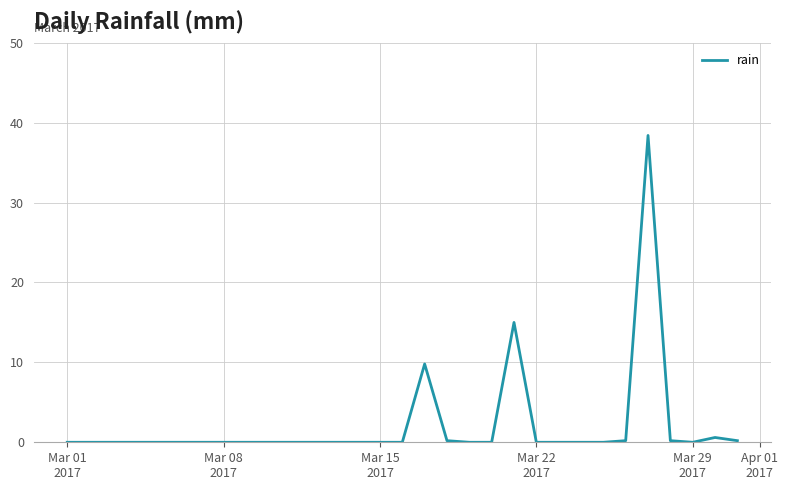

What is the difference between the maximum and minimum values?

38.4